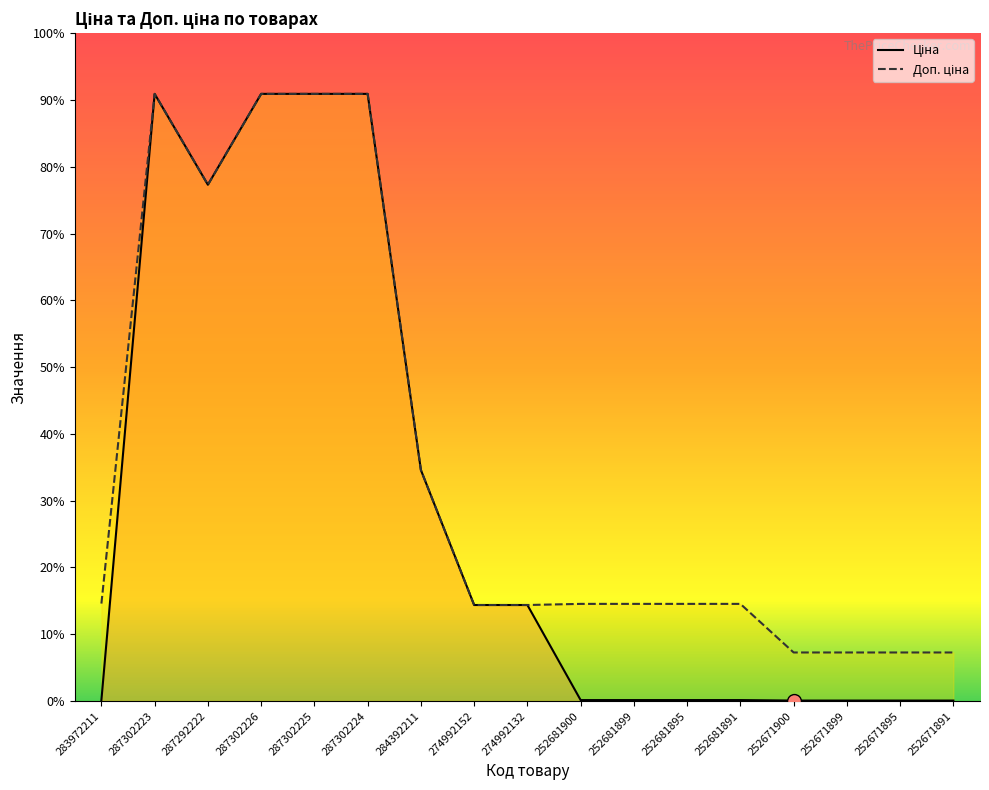

At which label is Доп. ціна closest to 10780?

284392211